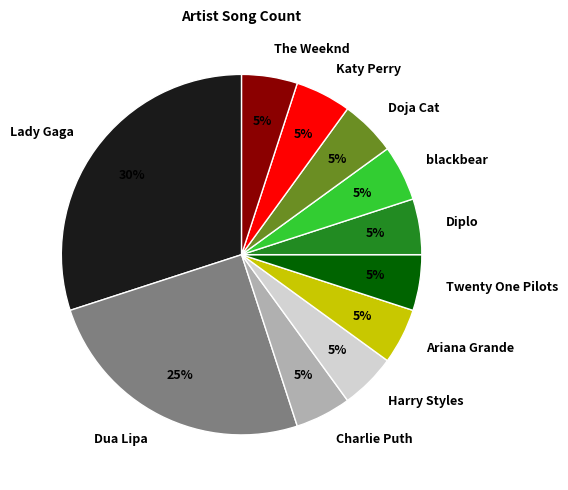

The Dua Lipa slice represents 25% of the pie. True or false?

True